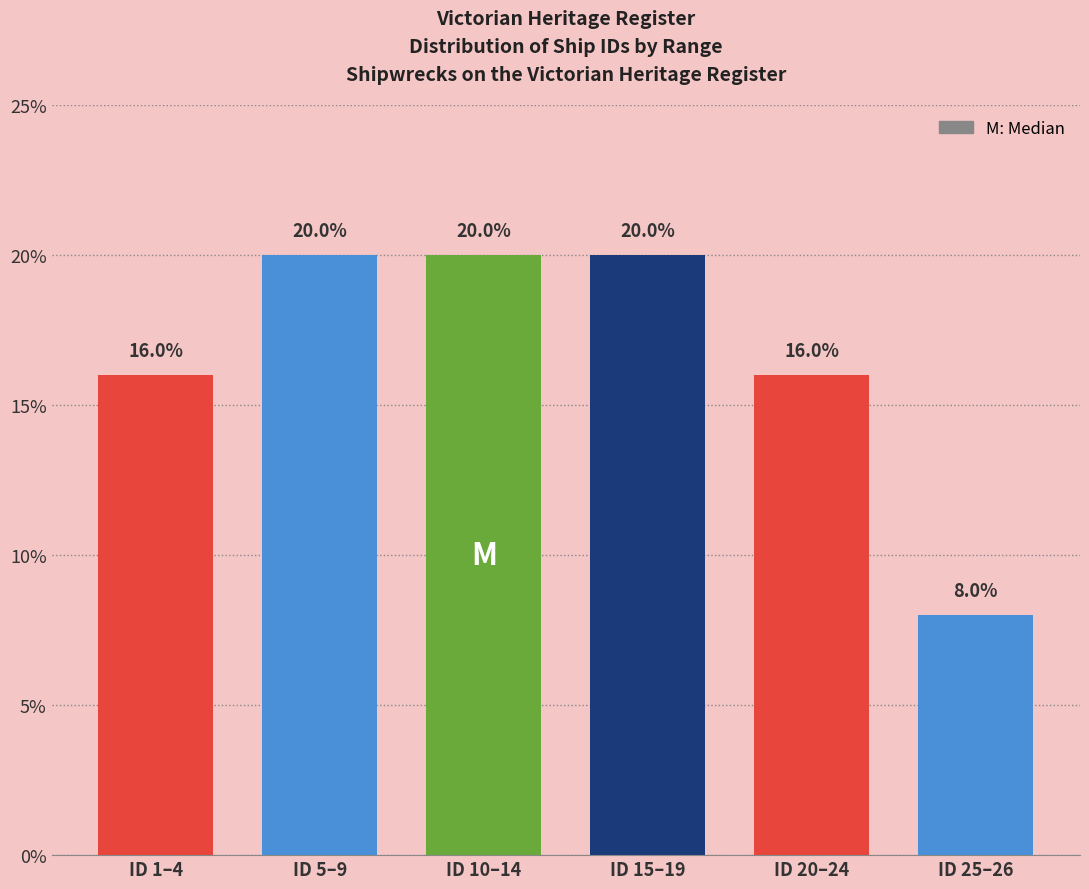

Reading left to right, extract all data points from this chart.

16	20	20	20	16	8